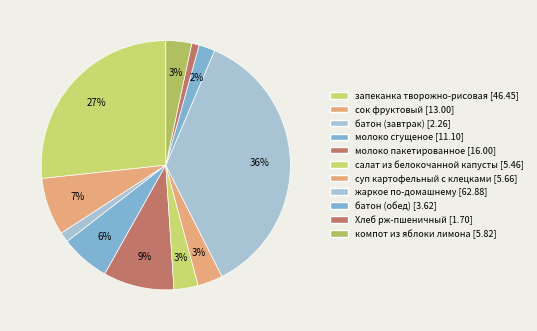

Which category has the biggest portion of the pie?

жаркое по-домашнему